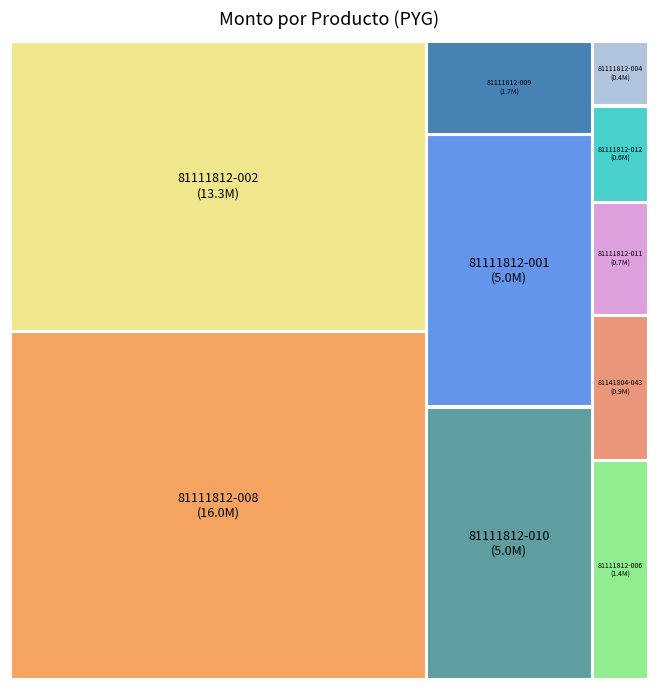

Approximately how many times larger is the value at 81111812-008 compared to 81111812-004?

40.0